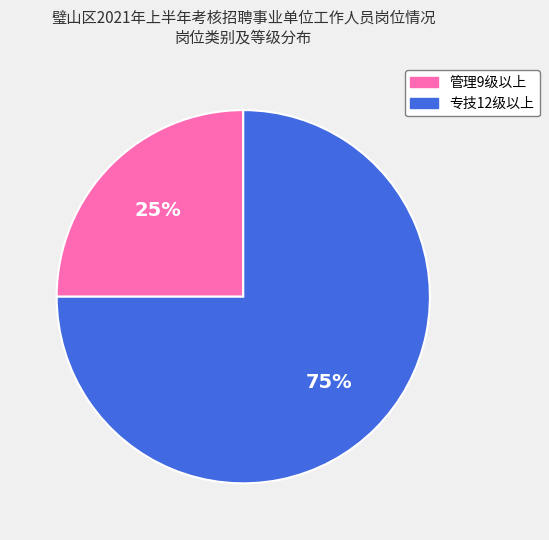

Which category accounts for the majority?

专技12级以上